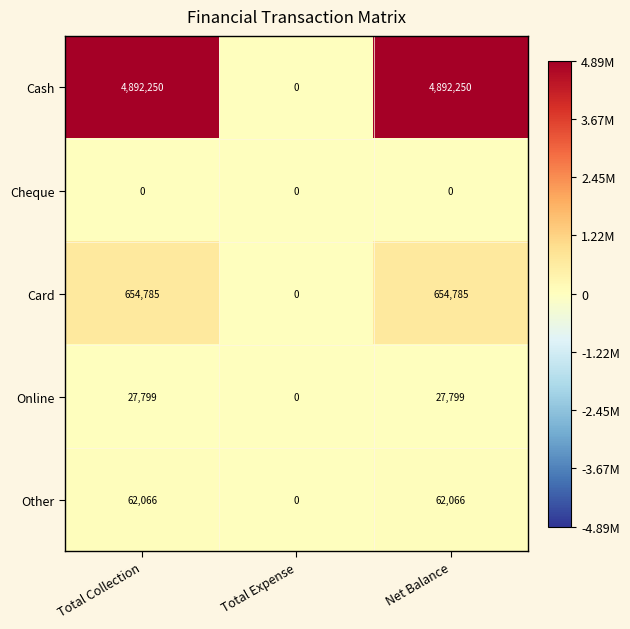

Rank the series by their maximum value, from lowest to highest.

Cheque, Online, Other, Card, Cash